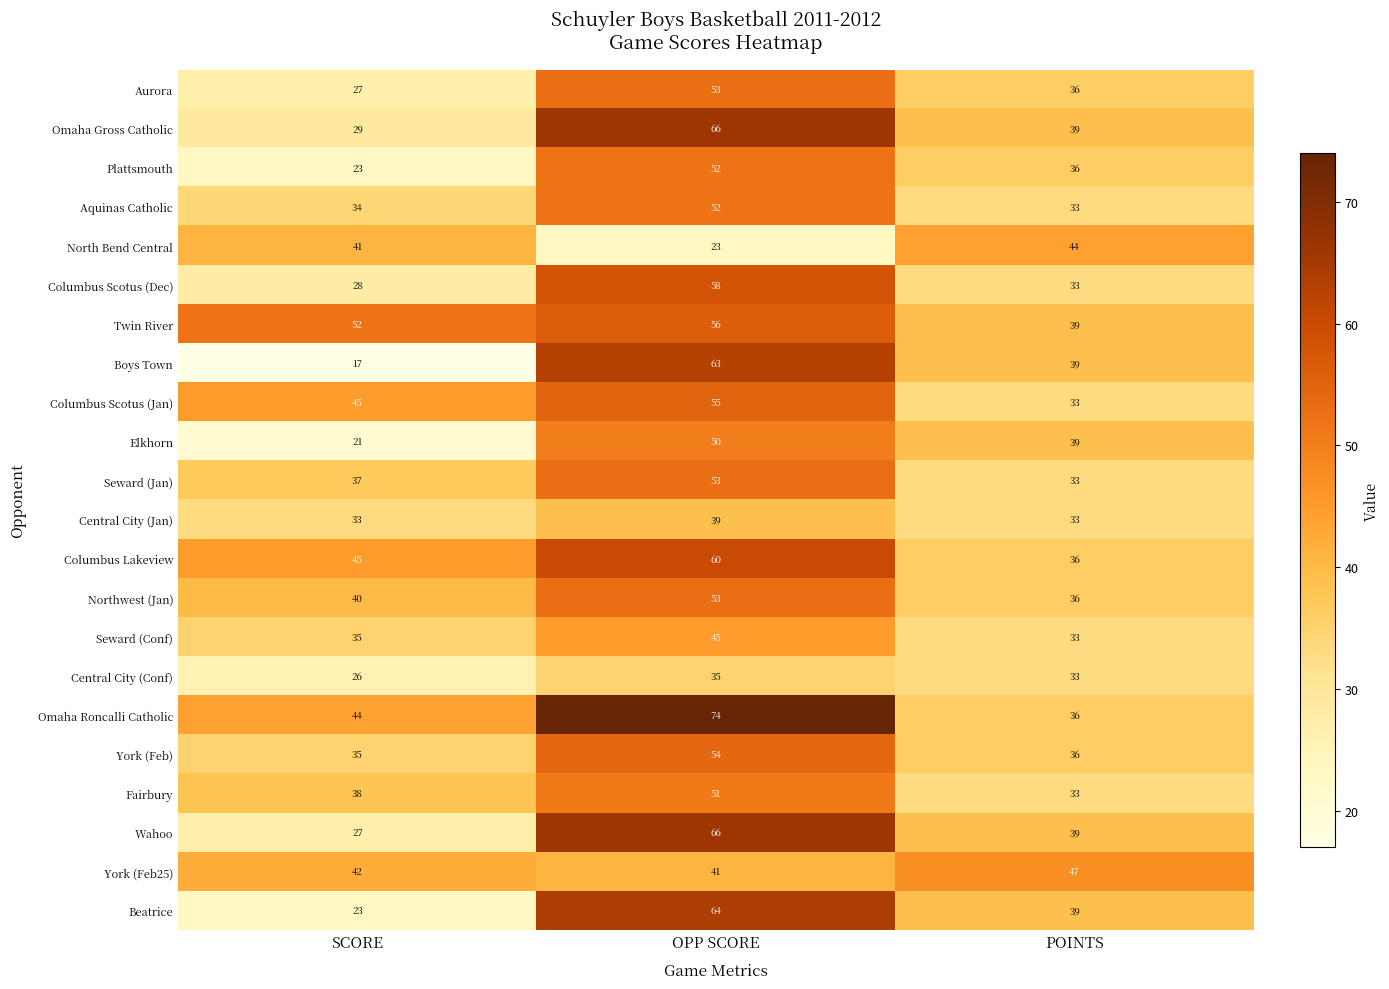

Where does the Columbus Scotus (Dec) series first go above 33?

OPP SCORE